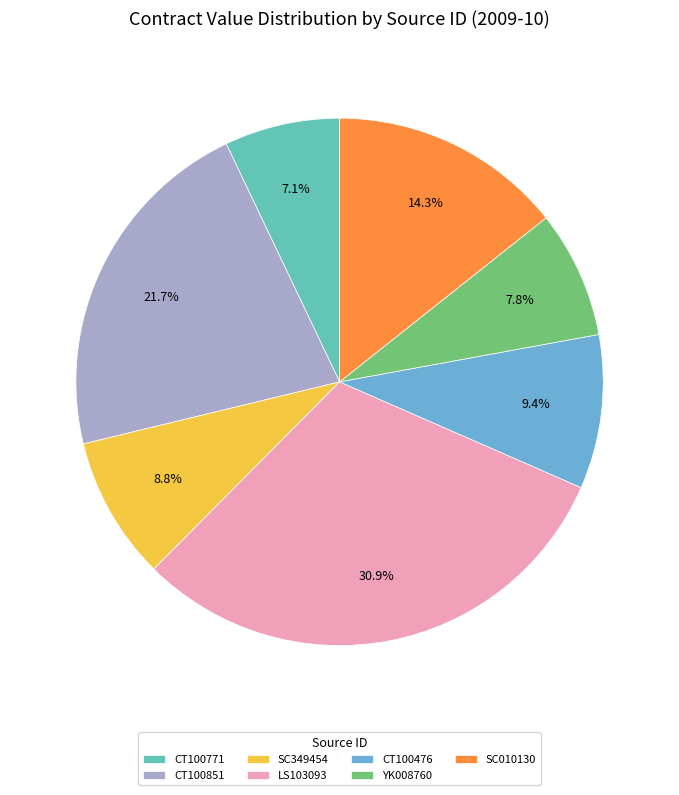

Approximately how many times larger is the value at LS103093 compared to SC010130?

2.2